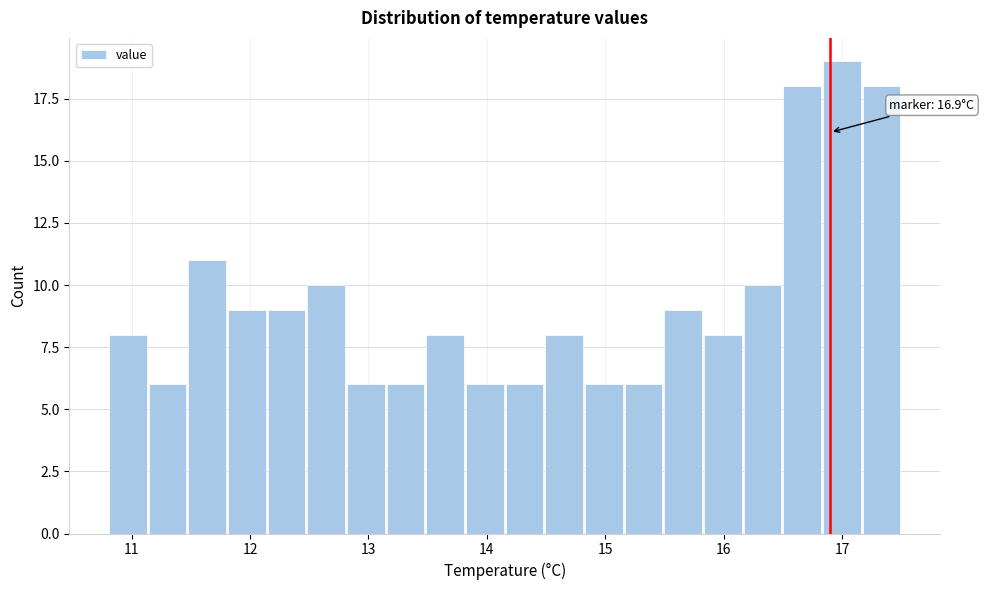

Around what value on the x-axis is the tallest bar? Give the approximate position of its centre, as read against the axis.

17.0